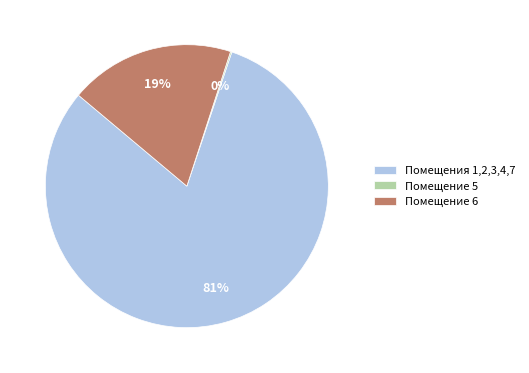

To the nearest percent, what is the combined percentage of Помещение 6 and Помещения 1,2,3,4,7?

100%